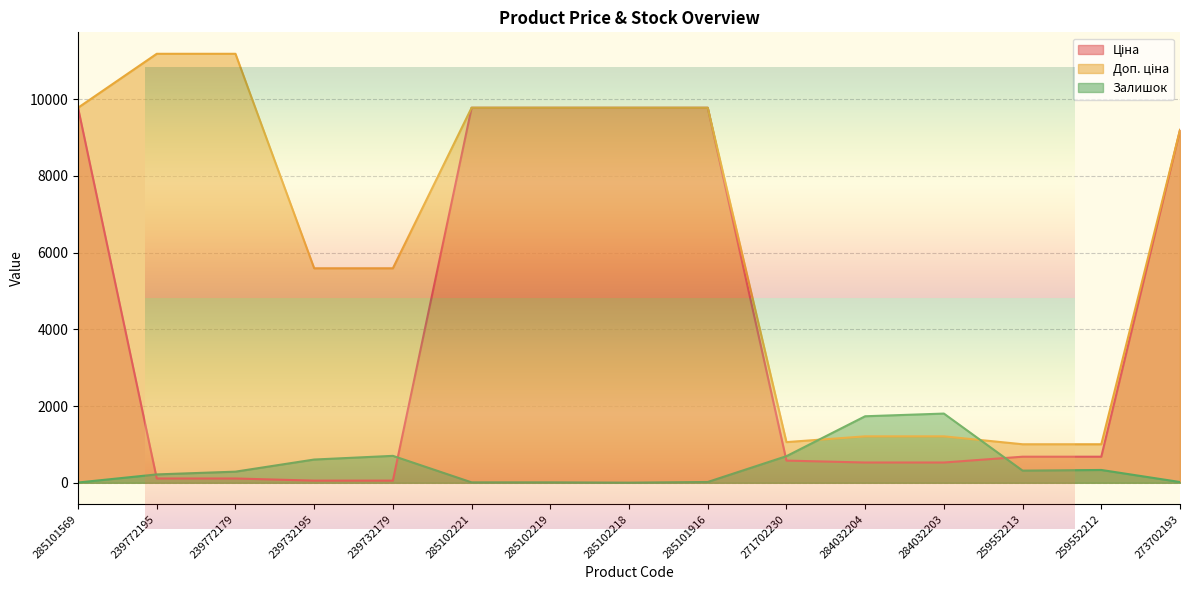

At how many categories does at least one series exceed 7131?

8